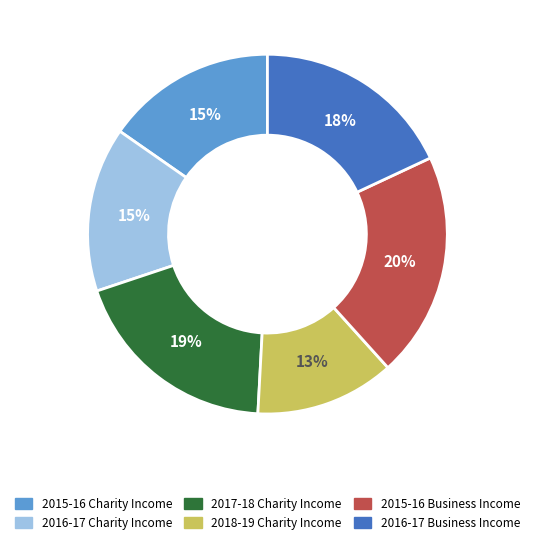

Is there any slice that represents more than half of the pie?

No